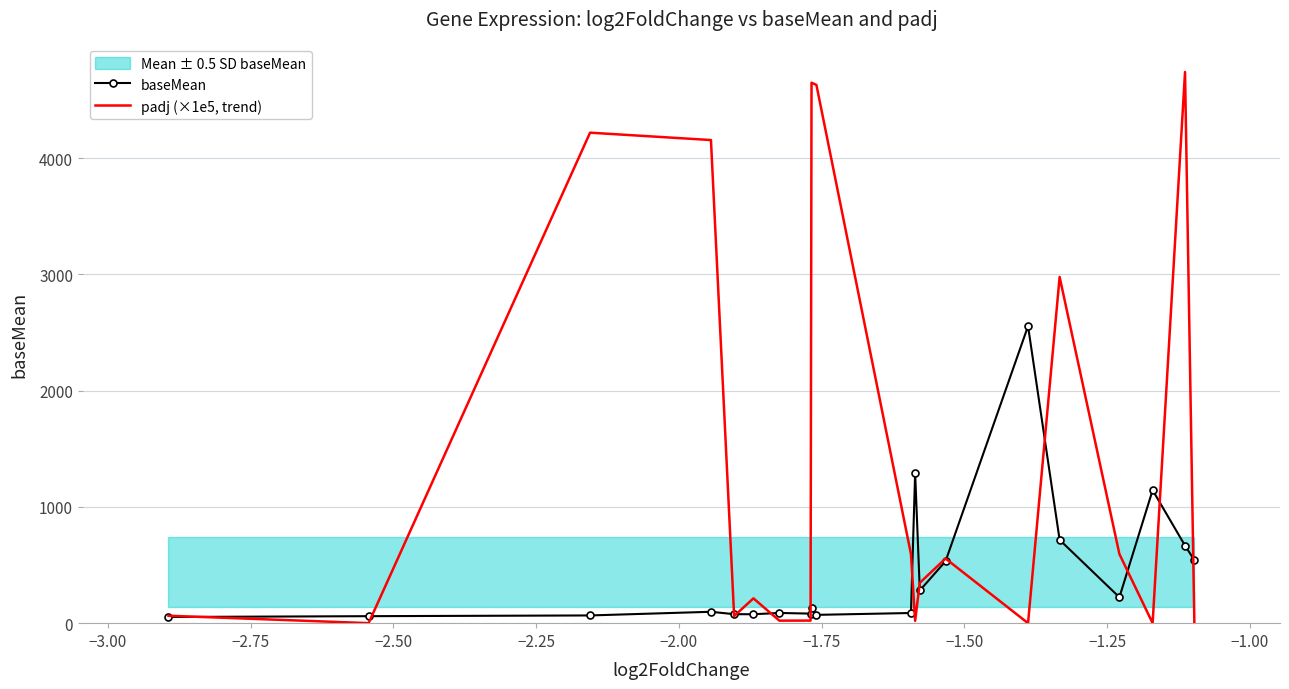

How many lines are shown in the chart?

2